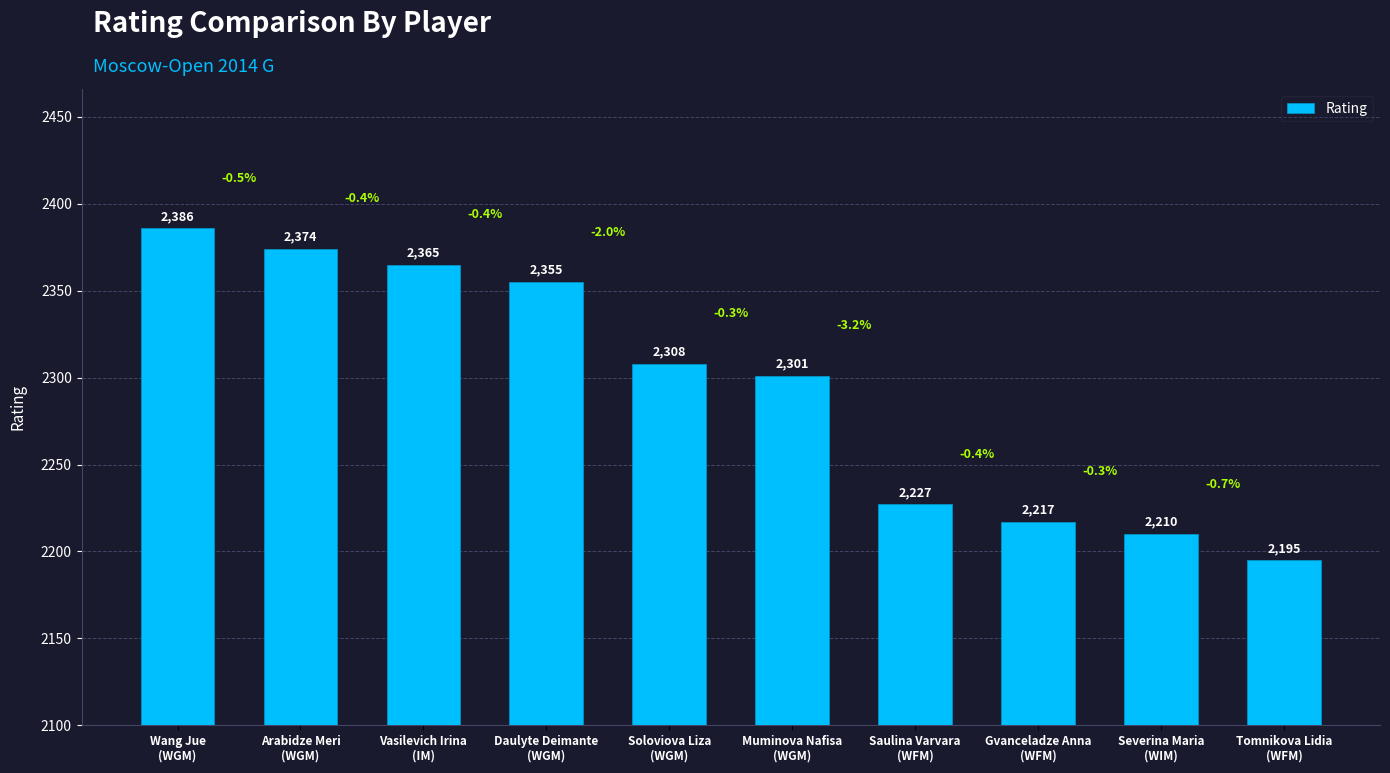

Between Severina Maria
(WIM) and Gvanceladze Anna
(WFM), which is larger?

Gvanceladze Anna
(WFM)